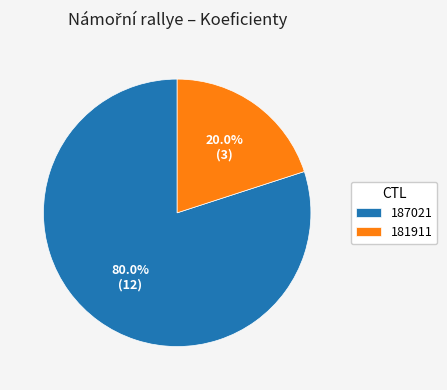

Which category has the biggest portion of the pie?

187021